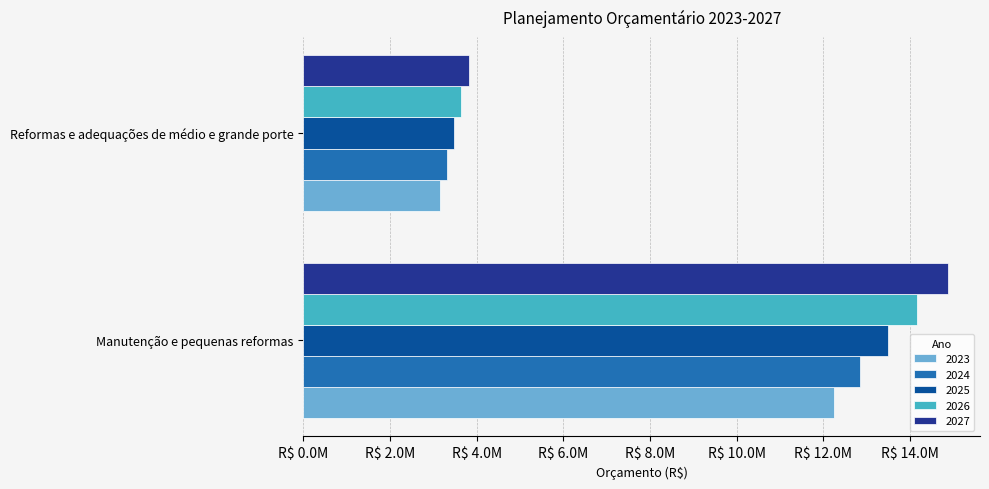

What value does the 2027 series have at Reformas e adequações de médio e grande porte?

3828844.7